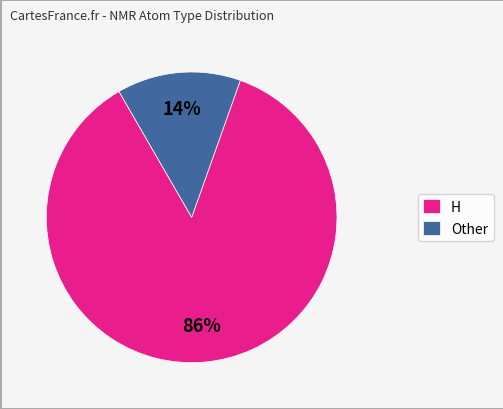

To the nearest percent, what portion does Other represent?

14%